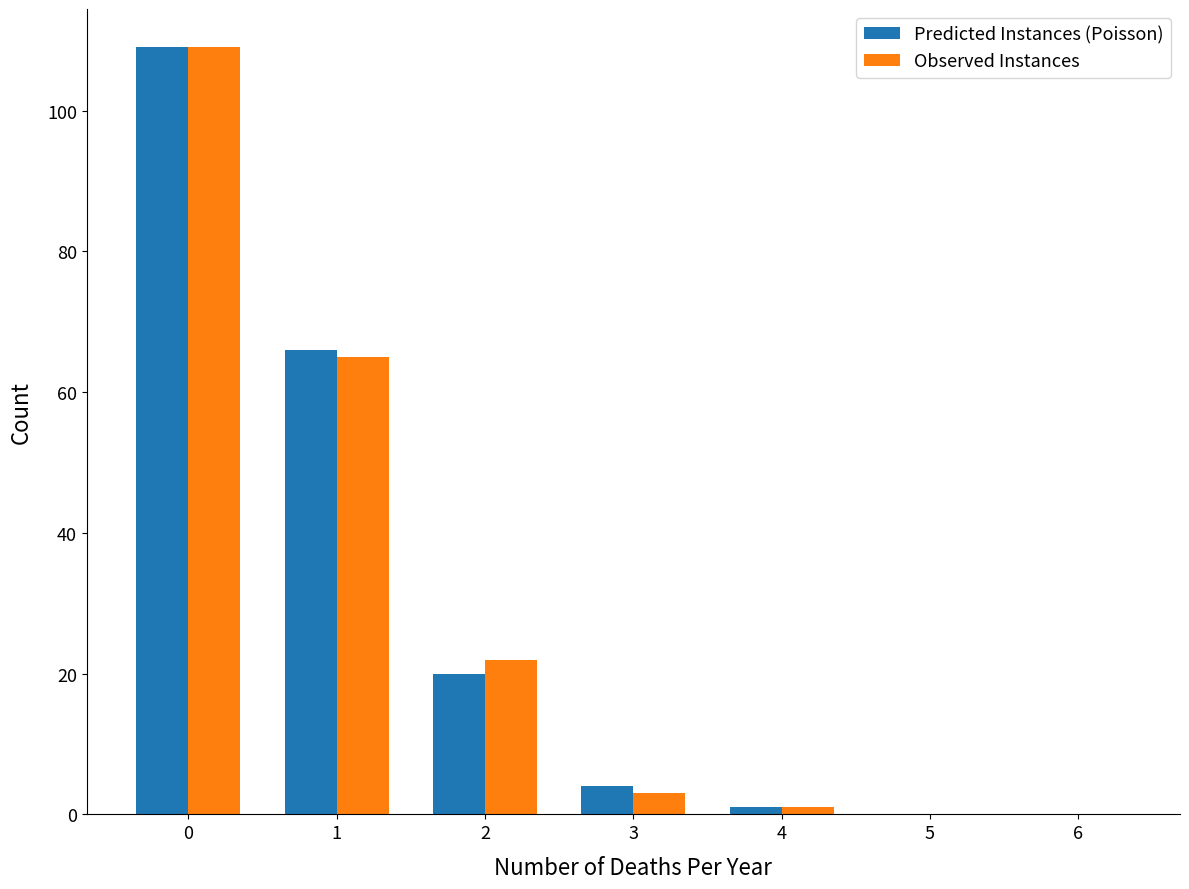

What is the sum of all Predicted Instances (Poisson) values?

200